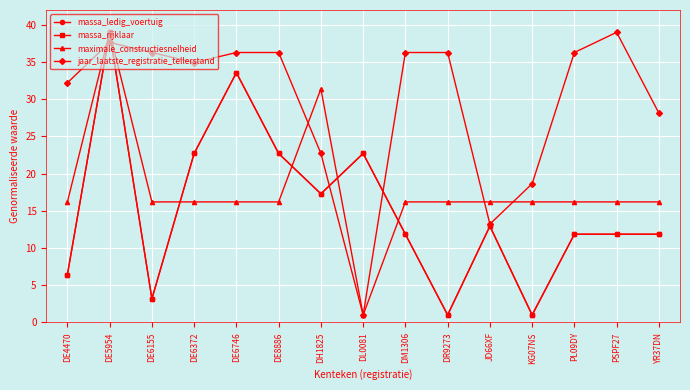

What position from the left is DE6746?

5